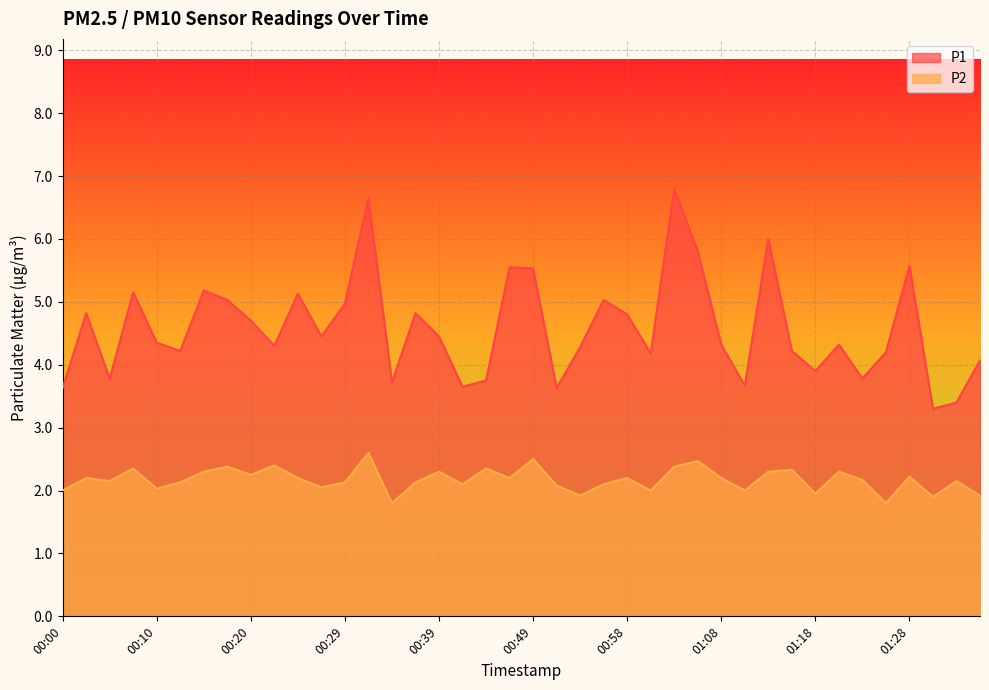

What value does the P1 series have at 00:20?

4.7